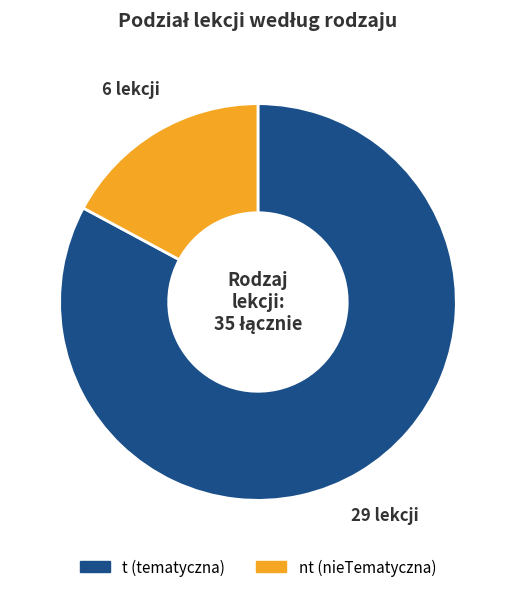

Which category has the smallest portion of the pie?

nt